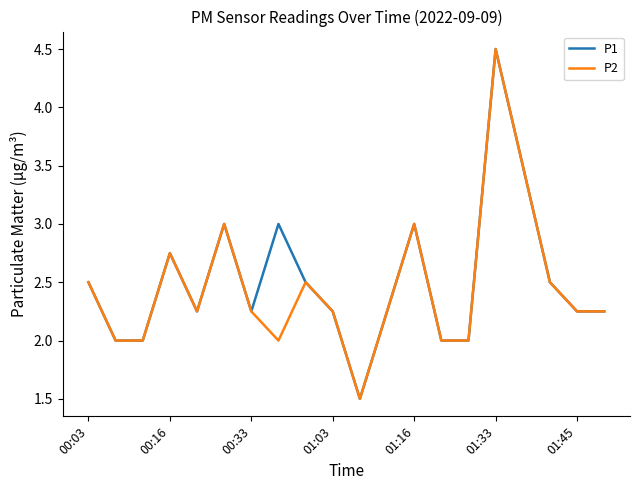

What is the highest value of the P2 series?

4.5